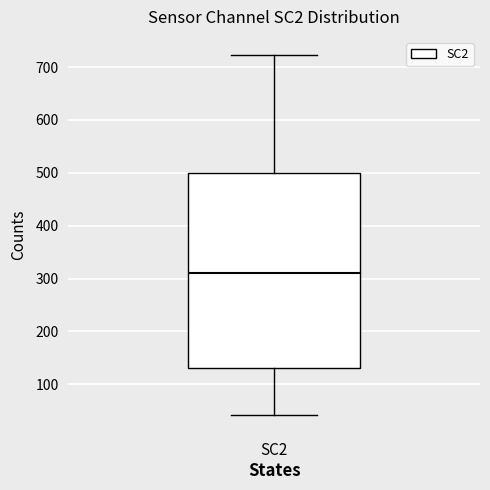

Where does the upper whisker of the box for SC2 end on the y-axis? The values are not printed on the chart, so give them approximately, as read against the axis.

720